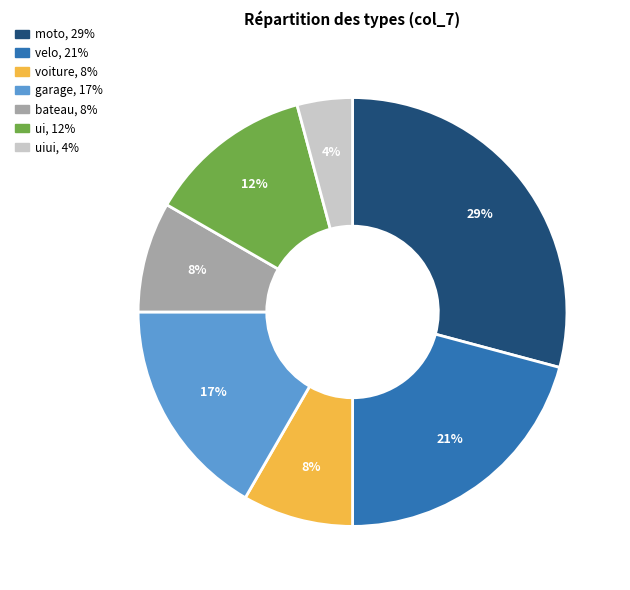

Count the number of slices in the pie.

7